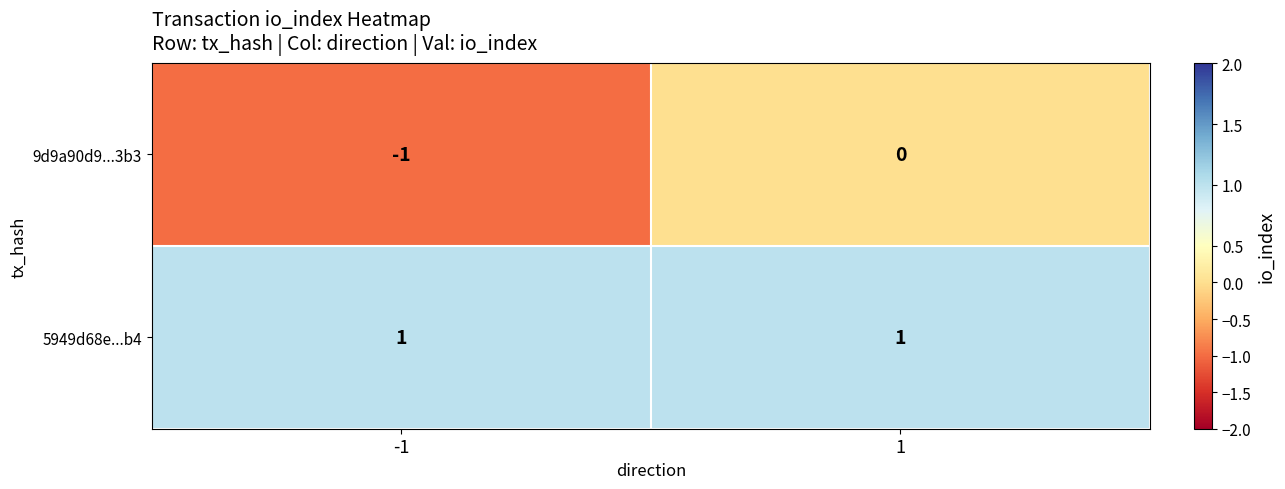

Which series changed the most between -1 and 1?

9d9a90d9...3b3